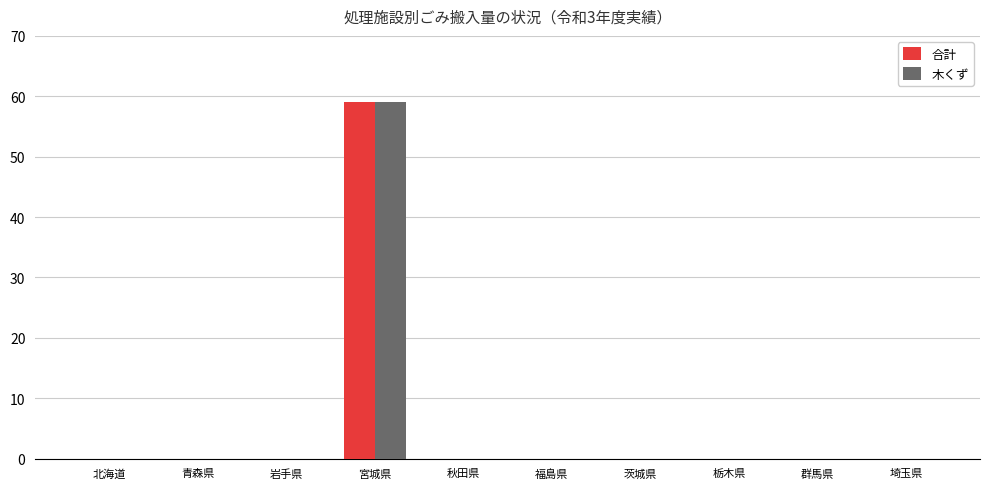

True or false: 木くず has a value of 0 at 福島県.

True